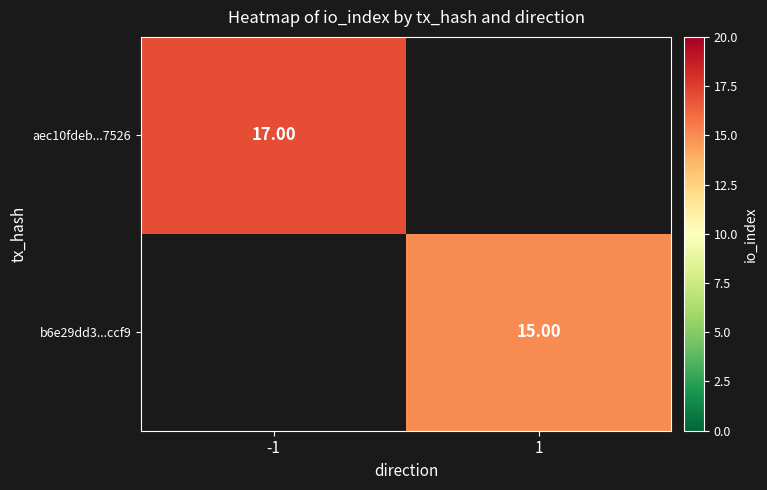

What is the greatest value displayed?

17.0